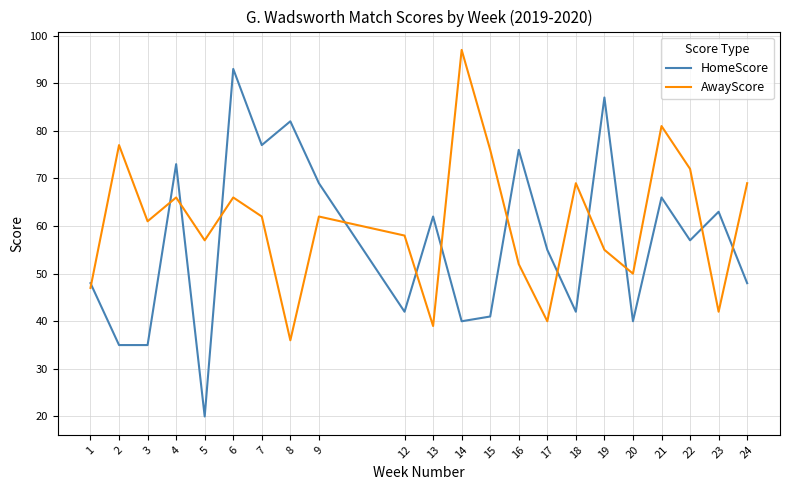

True or false: HomeScore has a value of 21 at 16.

False